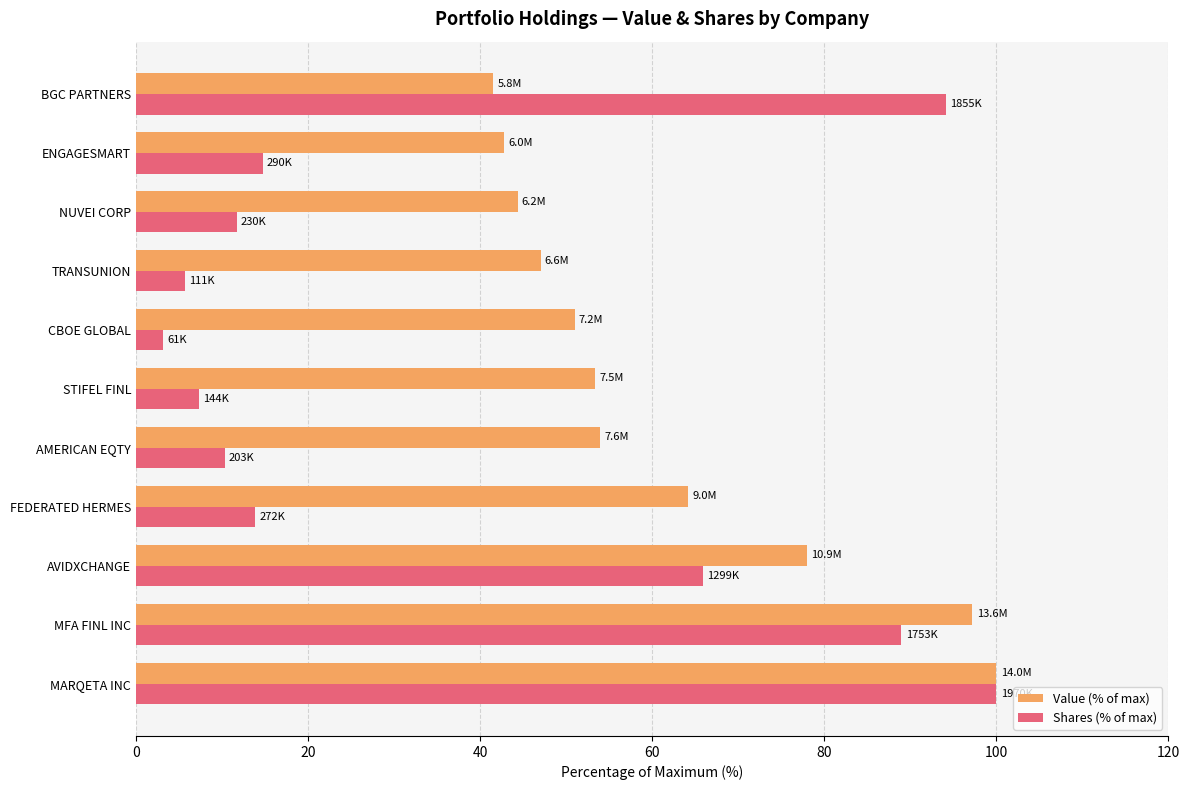

What is the difference between the maximum and minimum values in the Shares (% of max) series?

96.9